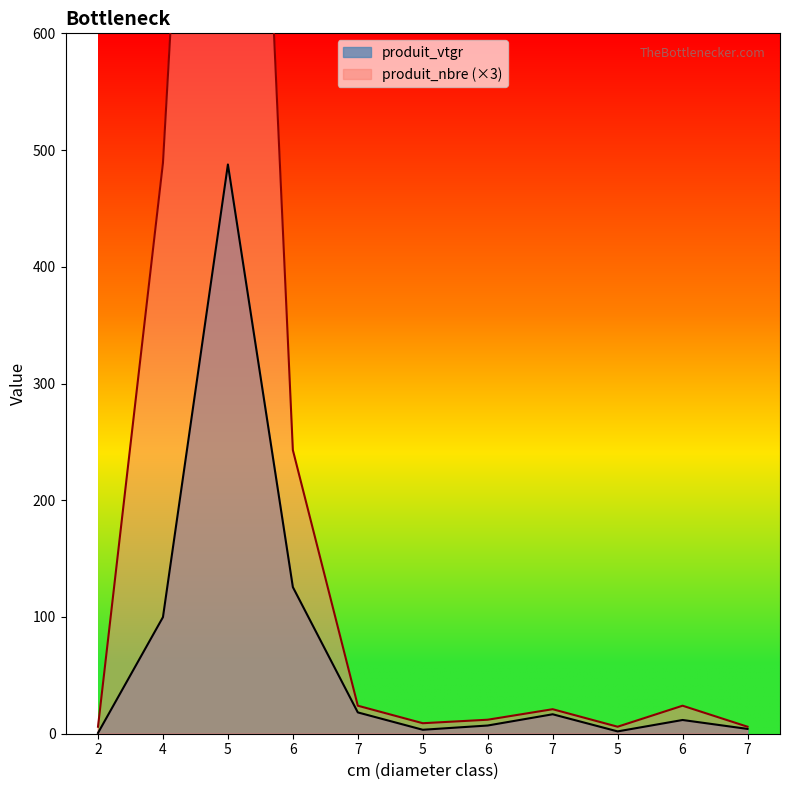

What is the label of the 6th point from the left?

5